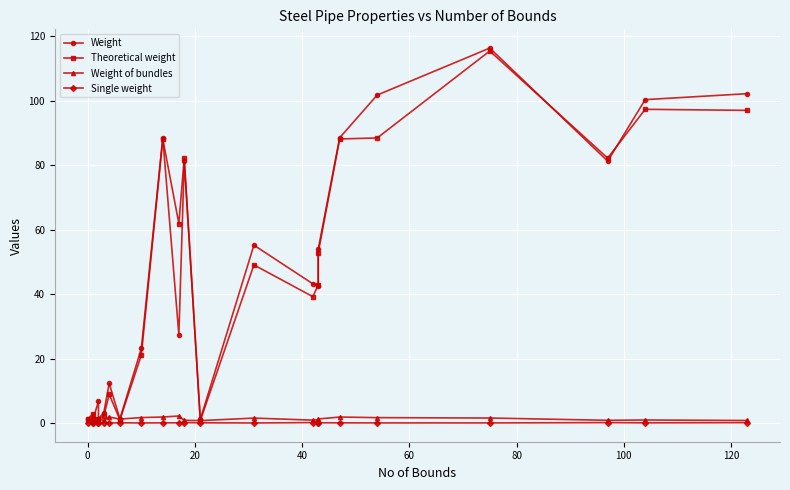

True or false: Theoretical weight and Weight of bundles intersect in this chart.

True